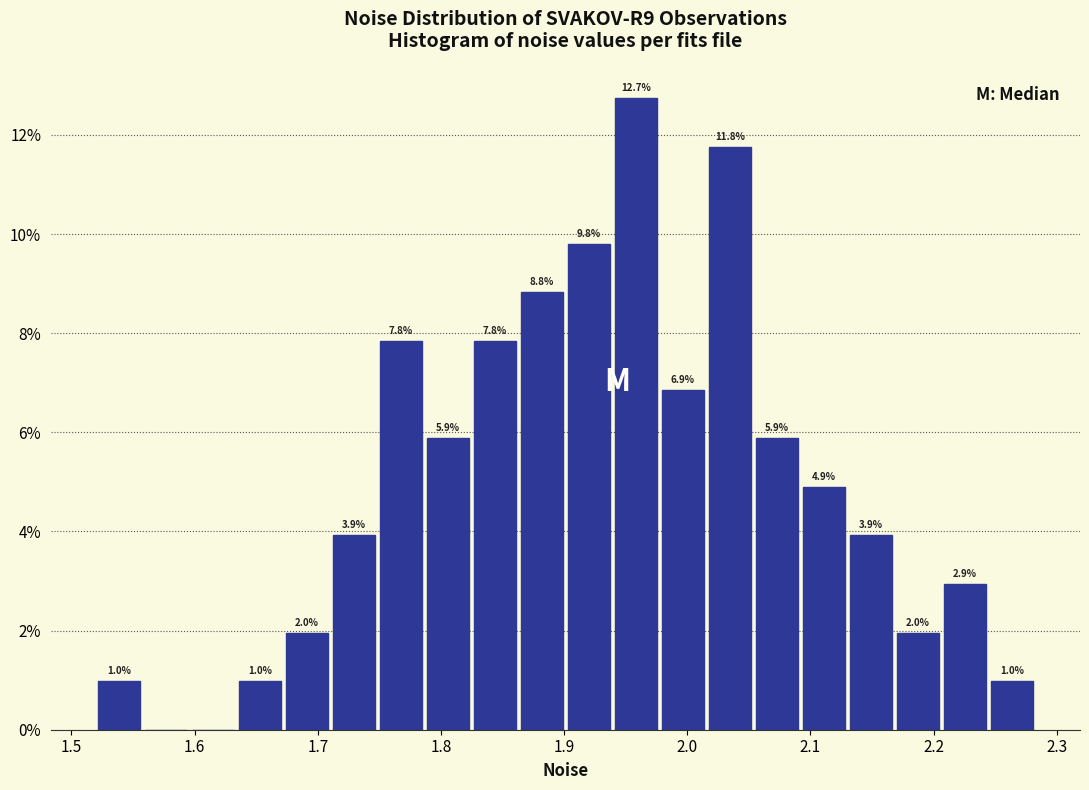

Around what value on the x-axis is the tallest bar? Give the approximate position of its centre, as read against the axis.

1.96